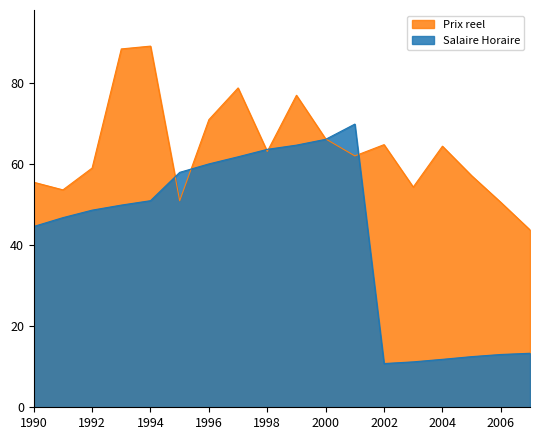

The Prix reel series shows 22.0 at 1999. True or false?

False